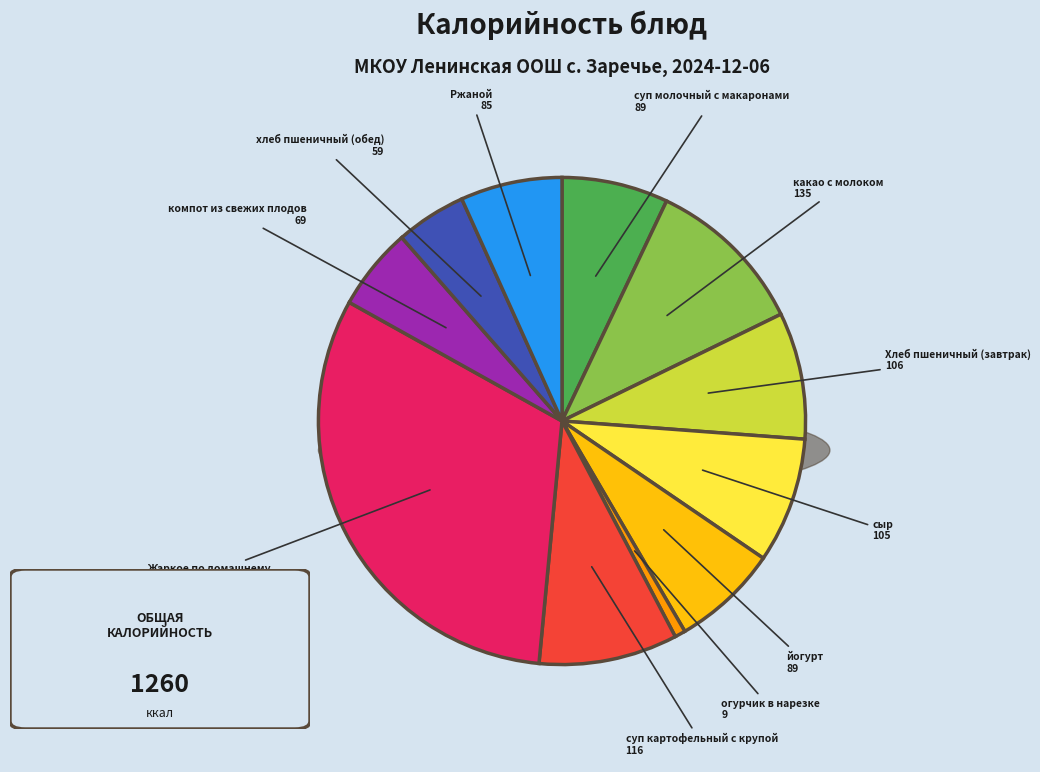

How many segments does this pie chart have?

11